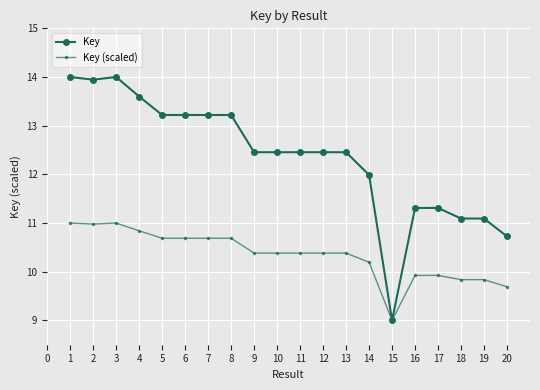

What is the difference between the maximum and minimum values in the Key (scaled) series?

2.0